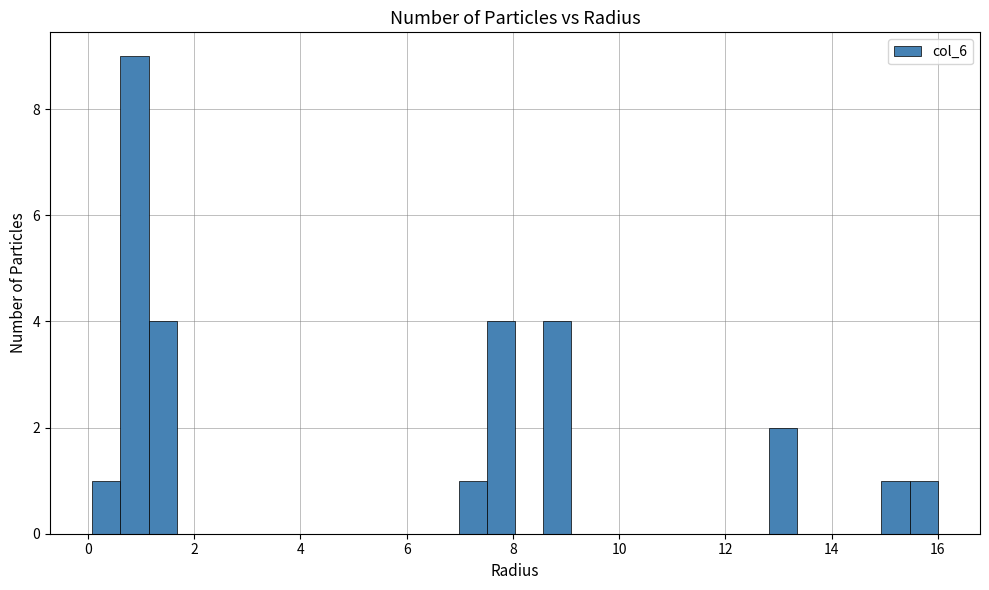

Around what value on the x-axis is the tallest bar? Give the approximate position of its centre, as read against the axis.

0.8